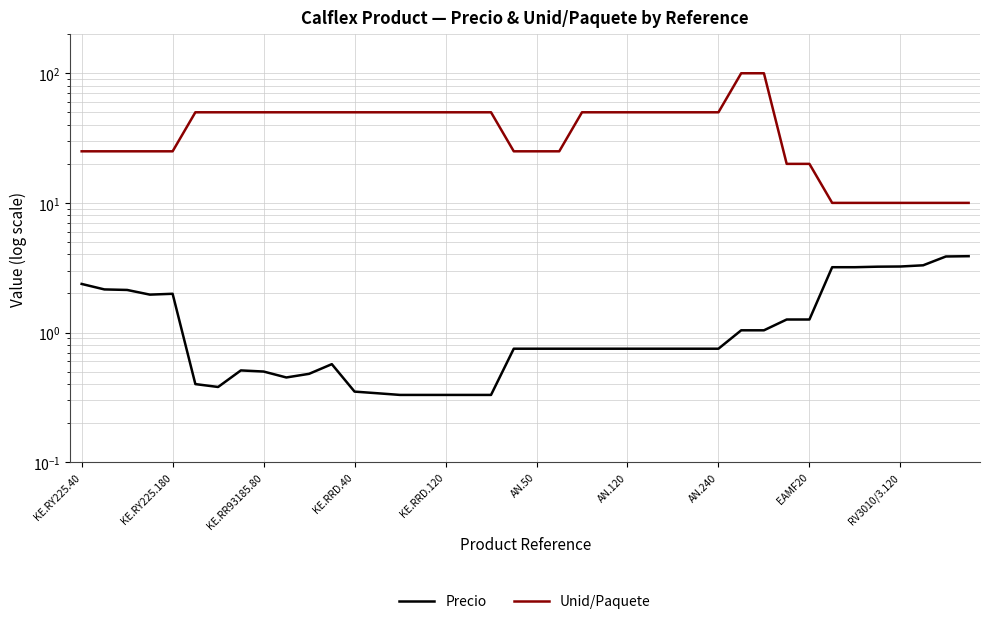

True or false: Unid/Paquete and Precio cross at least once.

False